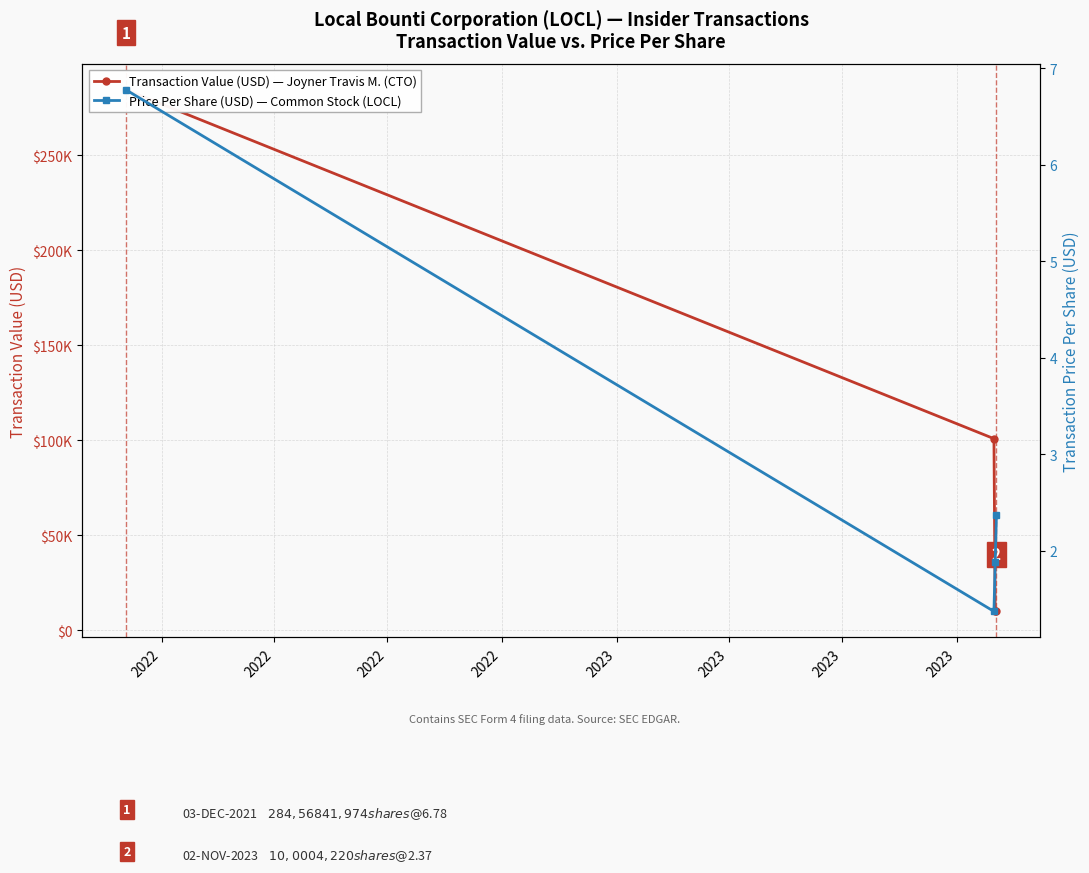

True or false: Price Per Share (USD) and Transaction Value (USD) intersect in this chart.

False